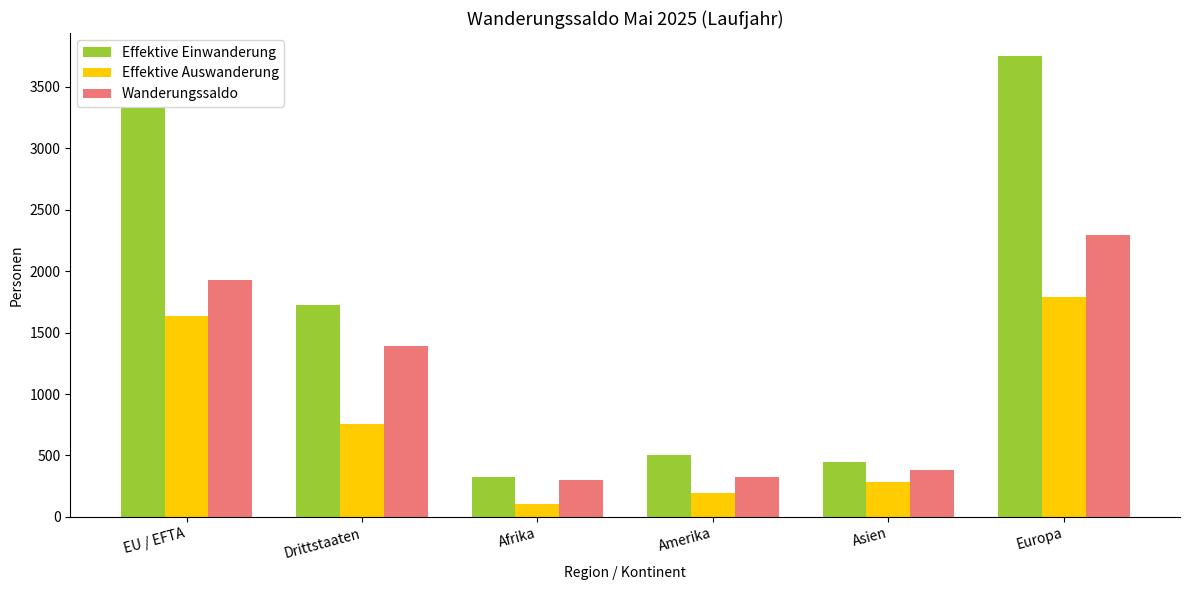

The value of Effektive Einwanderung at EU / EFTA is 5375. True or false?

False